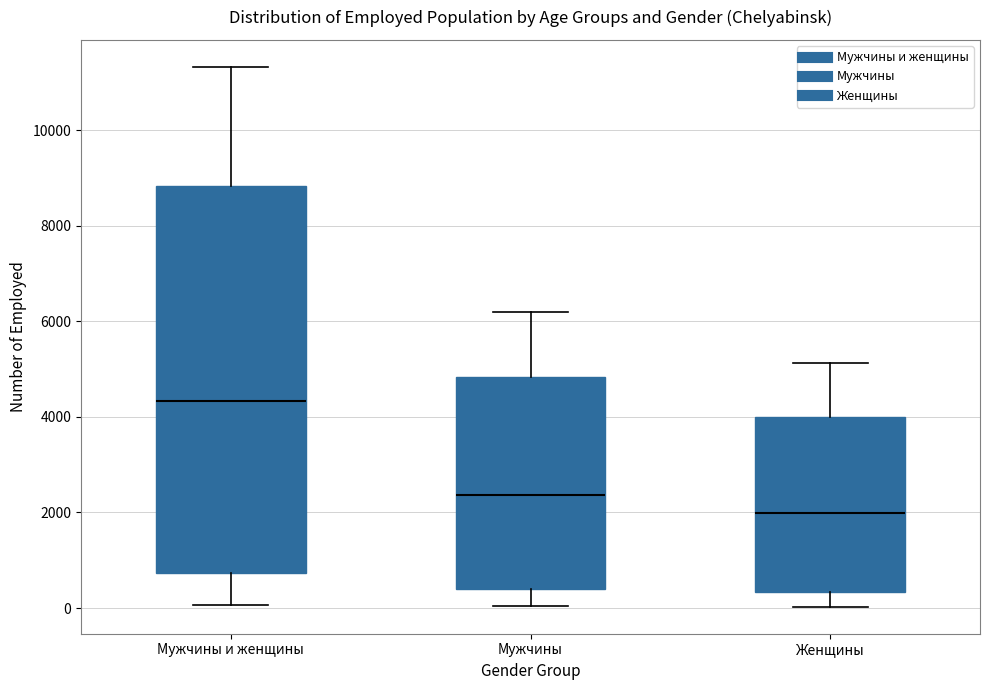

Reading left to right, read every box against the y-axis: the position of its median line, the range the box covers, and the ends of its whiskers. The values are not printed on the chart, so give them approximately, as read against the axis.

Мужчины и женщины: median 4400, box 800 to 8800, whiskers 0 to 11400
Мужчины: median 2400, box 400 to 4800, whiskers 0 to 6200
Женщины: median 2000, box 400 to 4000, whiskers 0 to 5200